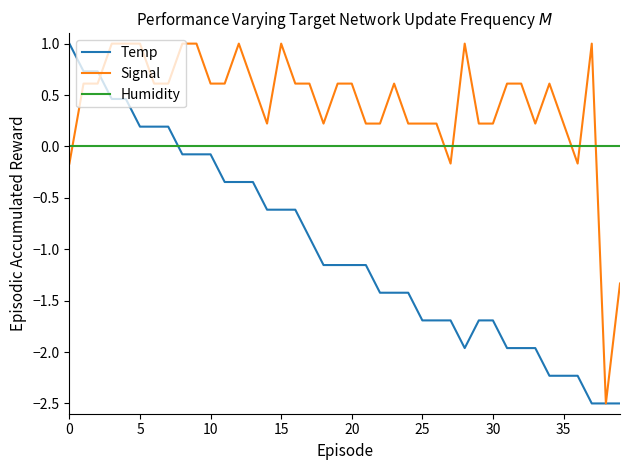

How many times do Humidity and Signal cross each other?

6